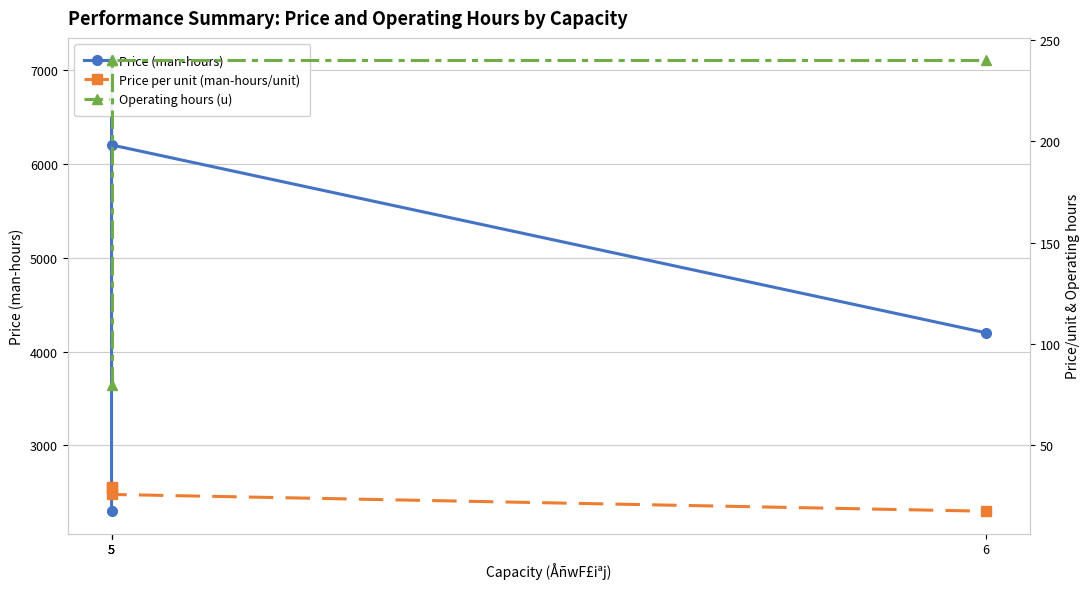

What is the sum of the Operating hours (u) values at 6 and 5?

480.0